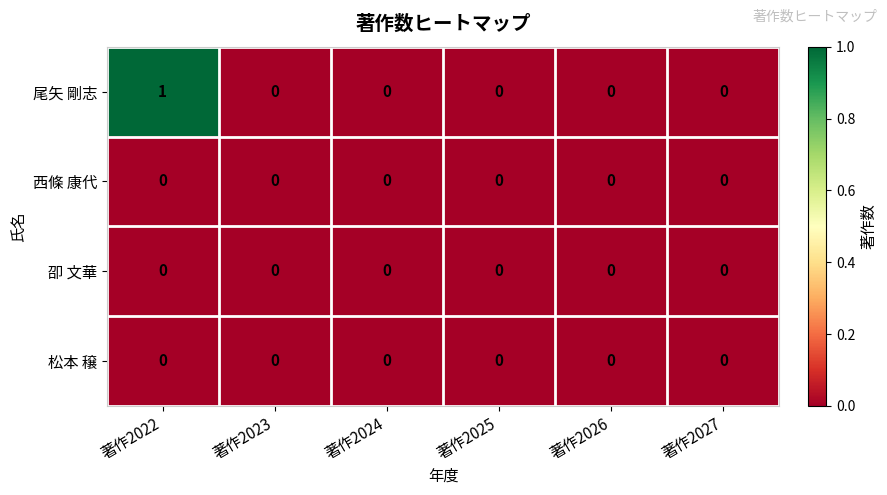

Reading right to left, transcribe all the data shown in this chart.

尾矢 剛志: 0	0	0	0	0	1
西條 康代: 0	0	0	0	0	0
卲 文華: 0	0	0	0	0	0
松本 穣: 0	0	0	0	0	0